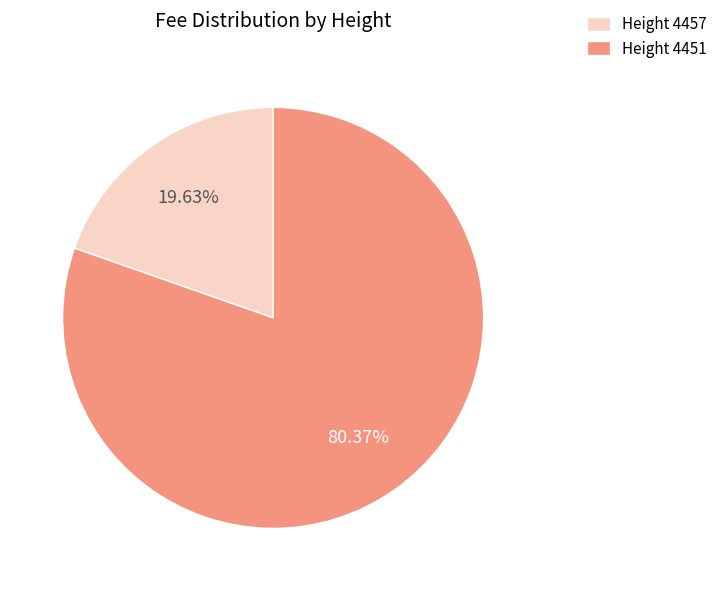

Do Height 4451 and Height 4457 together represent more than half of the pie?

Yes